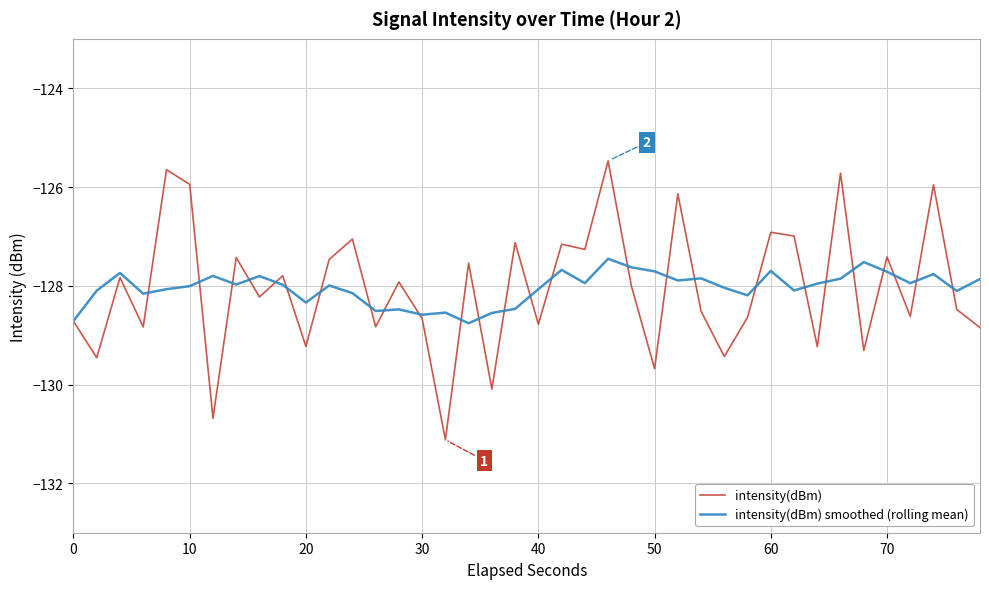

How many lines are shown in the chart?

2